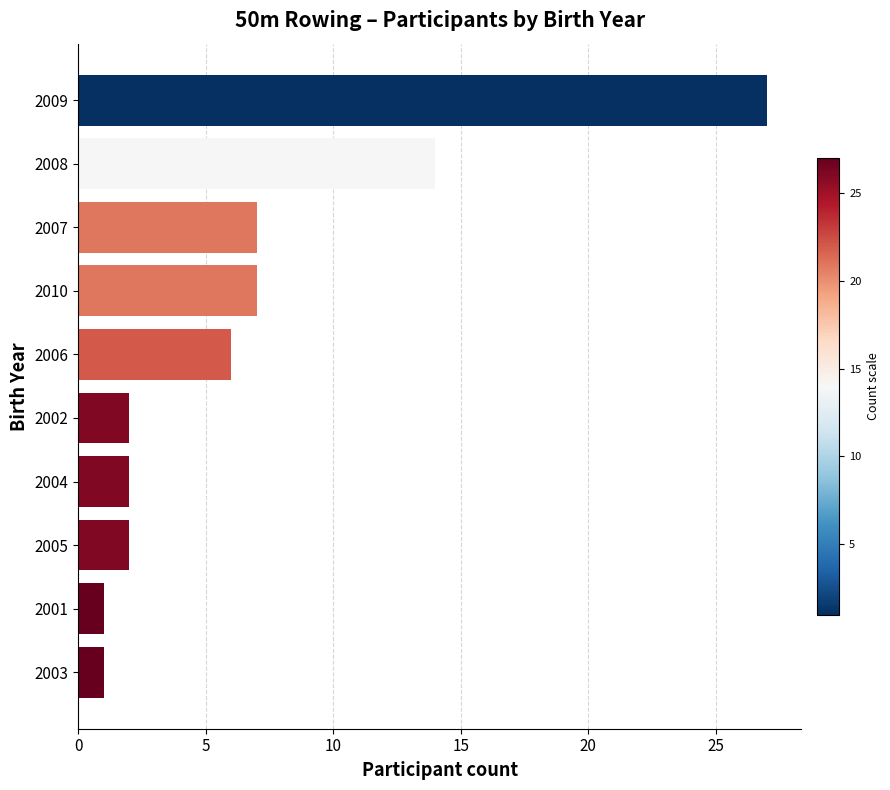

What is the approximate value at 2008?

14